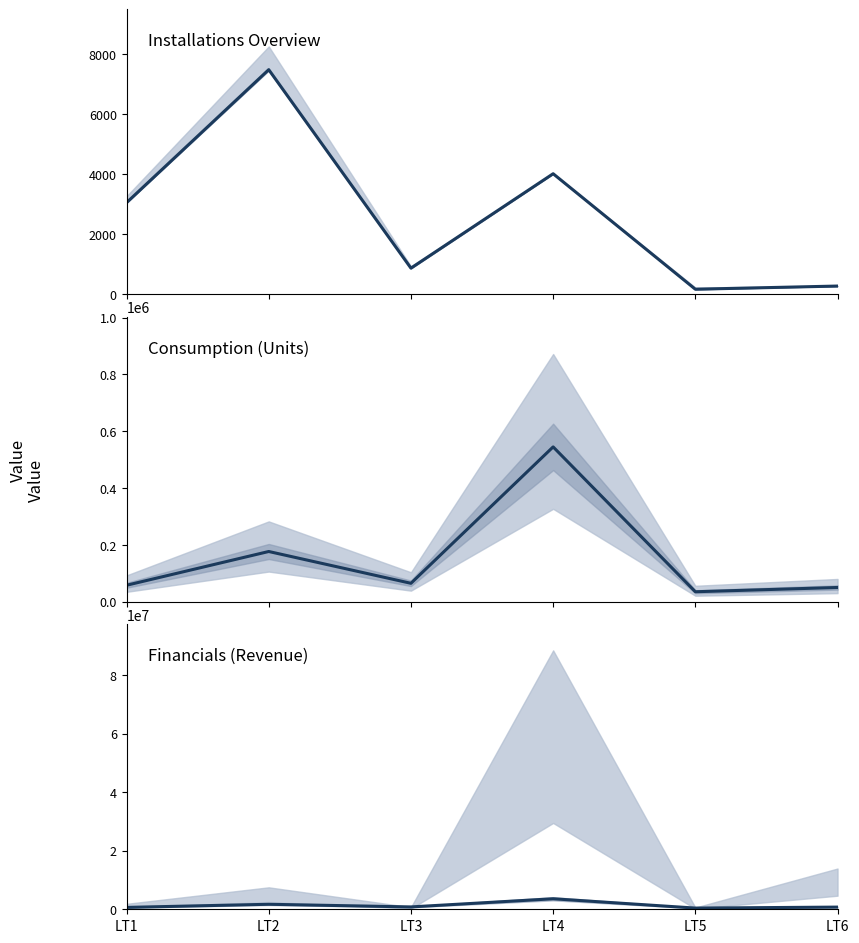

What is the difference between the Net Consumption values at LT1 and LT2?

118821.0